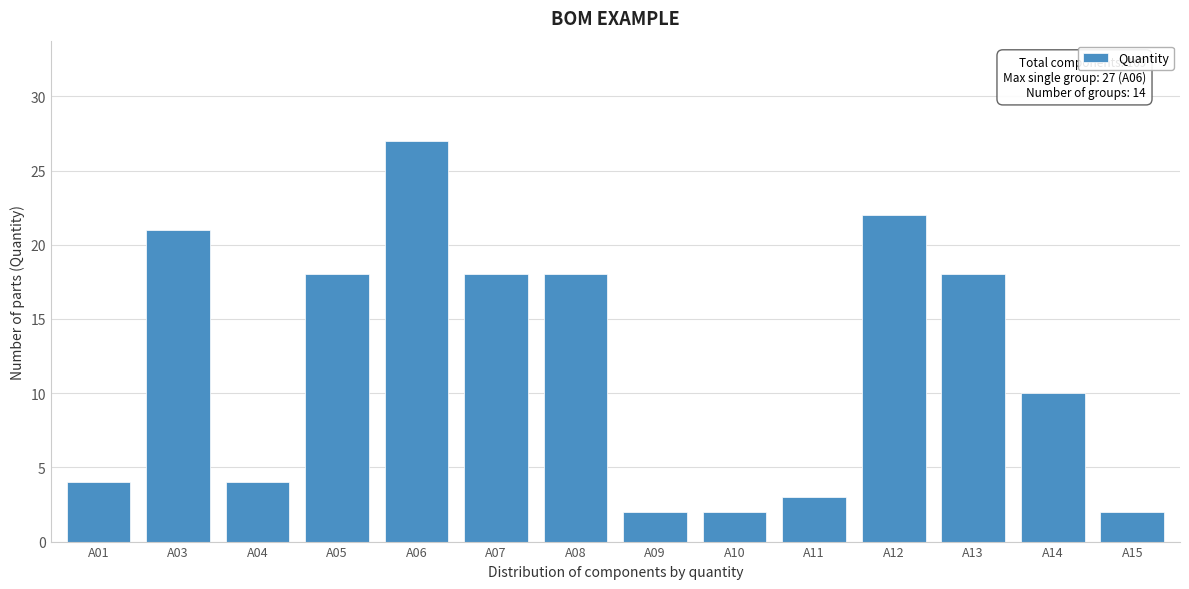

Reading left to right, transcribe all the data shown in this chart.

A01=4	A03=21	A04=4	A05=18	A06=27	A07=18	A08=18	A09=2	A10=2	A11=3	A12=22	A13=18	A14=10	A15=2